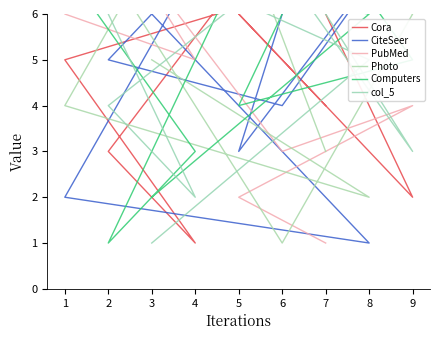

What is the average value of the CiteSeer series?

5